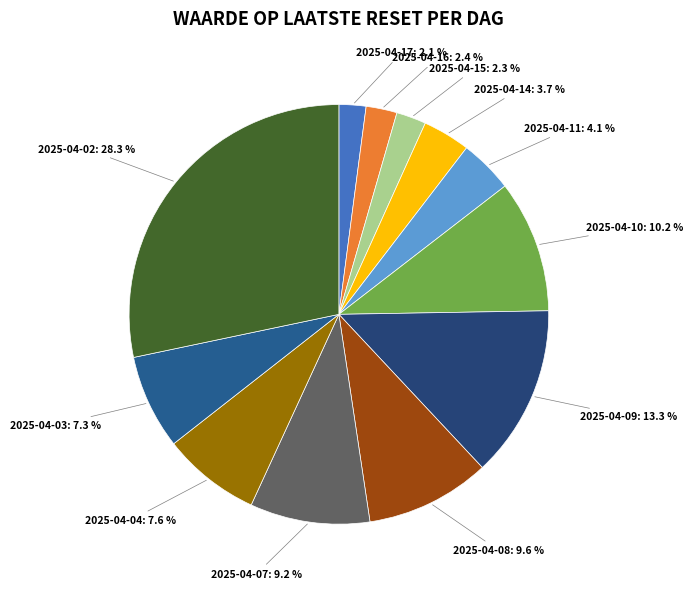

How many segments does this pie chart have?

12